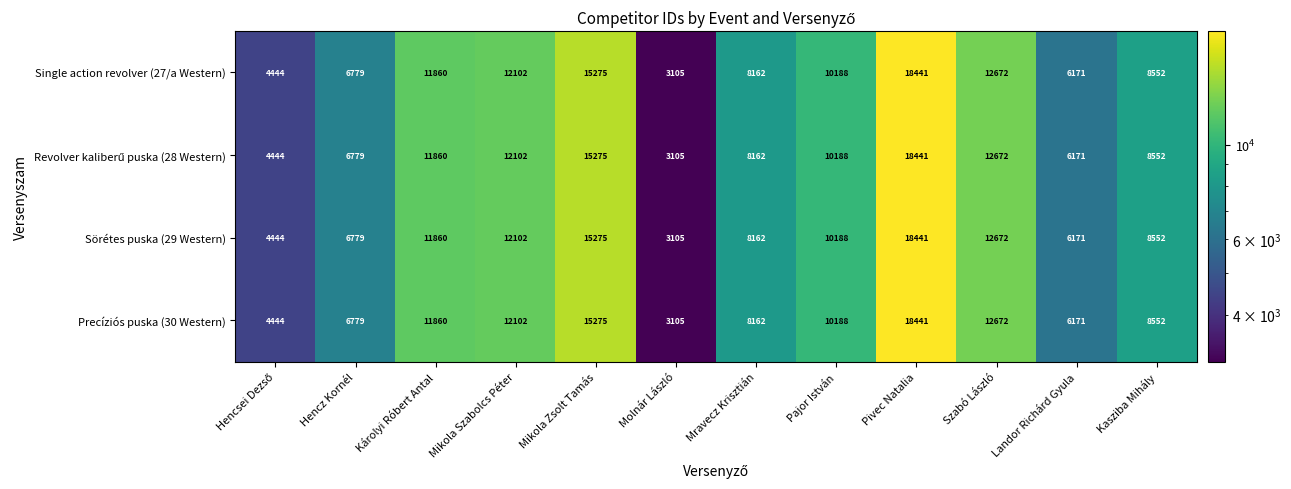

Read the Single action revolver (27/a Western) value at Mravecz Krisztián, to the nearest 100.

8200